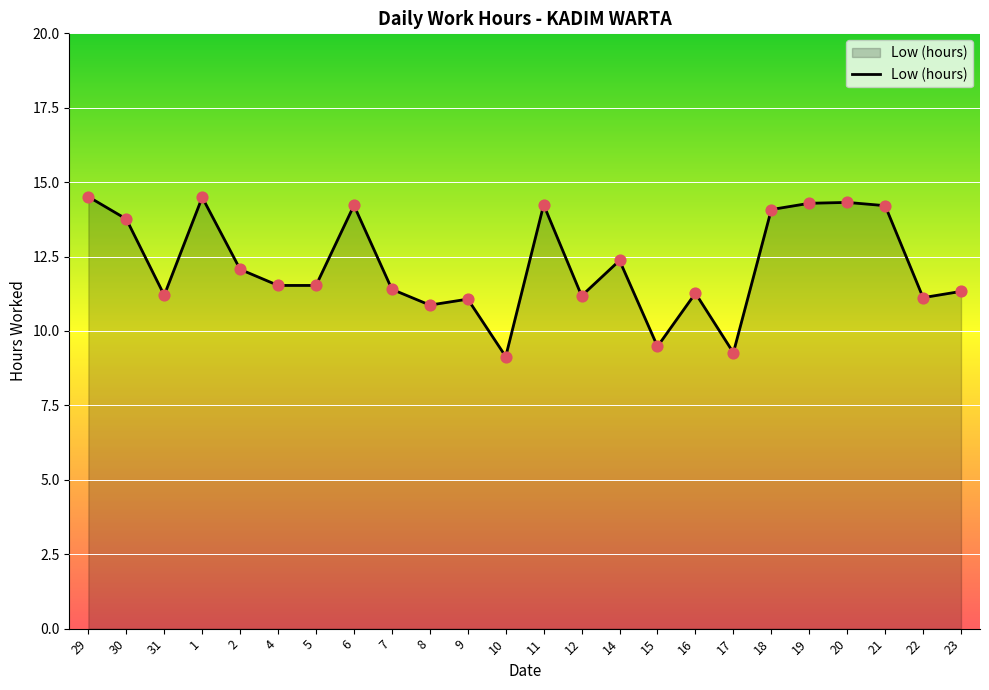

What is the ratio of the value at 30 to the value at 22?

1.2